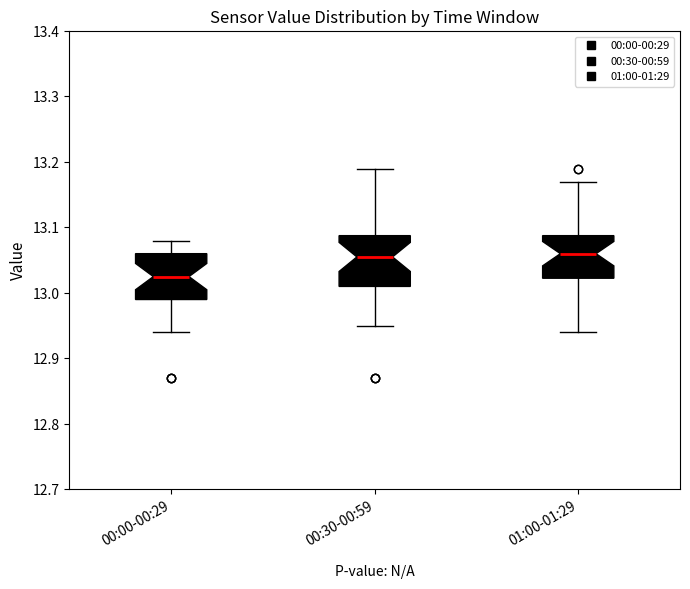

Reading left to right, read every box against the y-axis: the position of its median line, the range the box covers, and the ends of its whiskers. The values are not printed on the chart, so give them approximately, as read against the axis.

00:00-00:29: median 13.03, box 12.99 to 13.06, whiskers 12.94 to 13.08
00:30-00:59: median 13.06, box 13.01 to 13.09, whiskers 12.95 to 13.19
01:00-01:29: median 13.06, box 13.02 to 13.09, whiskers 12.94 to 13.17